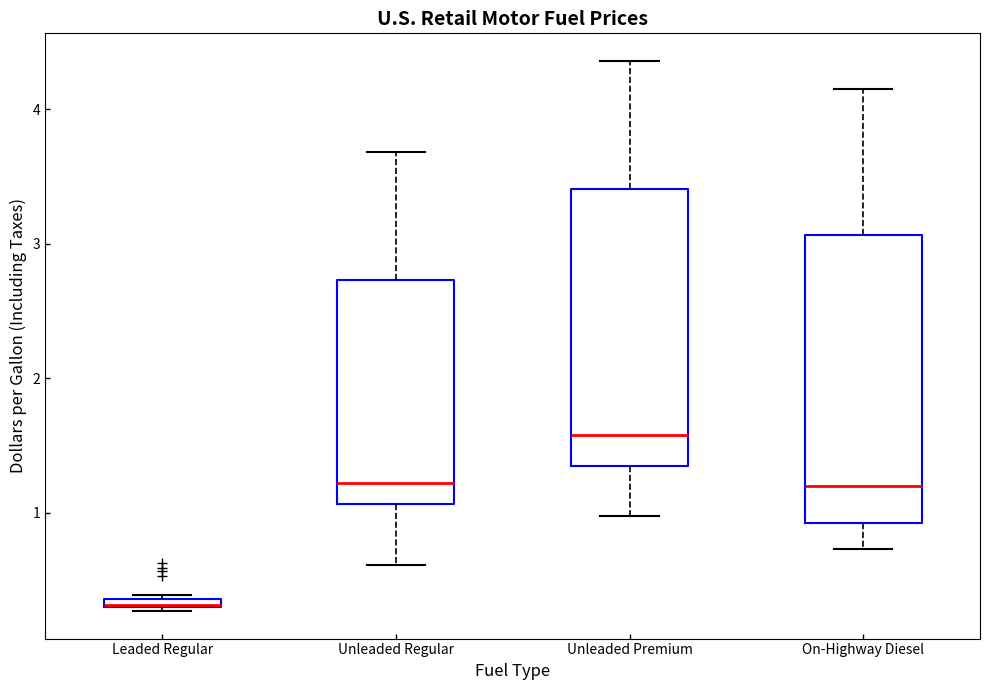

Where is the upper edge of the box for Leaded Regular on the y-axis? The values are not printed on the chart, so give them approximately, as read against the axis.

0.4